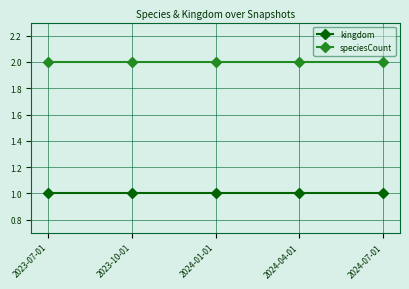

True or false: kingdom has more than 2 points higher than both neighbors.

False